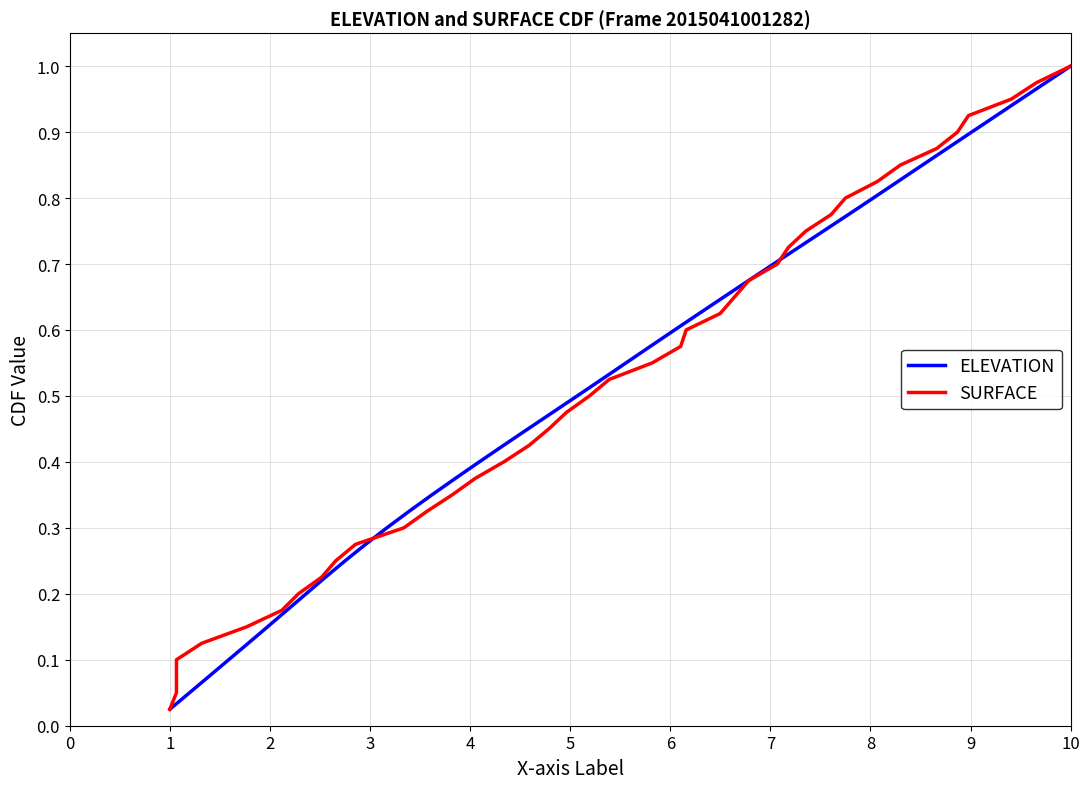

Which series has the largest range (max minus min)?

ELEVATION